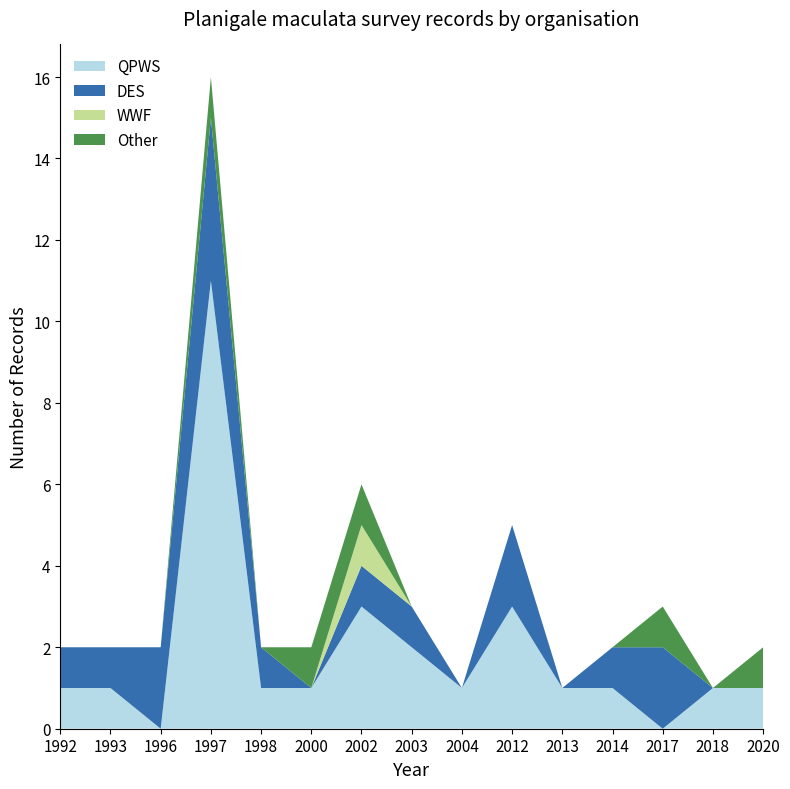

Reading left to right, extract all data points from this chart.

QPWS: 1	1	0	11	1	1	3	2	1	3	1	1	0	1	1
DES: 1	1	2	4	1	0	1	1	0	2	0	1	2	0	0
WWF: 0	0	0	0	0	0	1	0	0	0	0	0	0	0	0
Other: 0	0	0	1	0	1	1	0	0	0	0	0	1	0	1